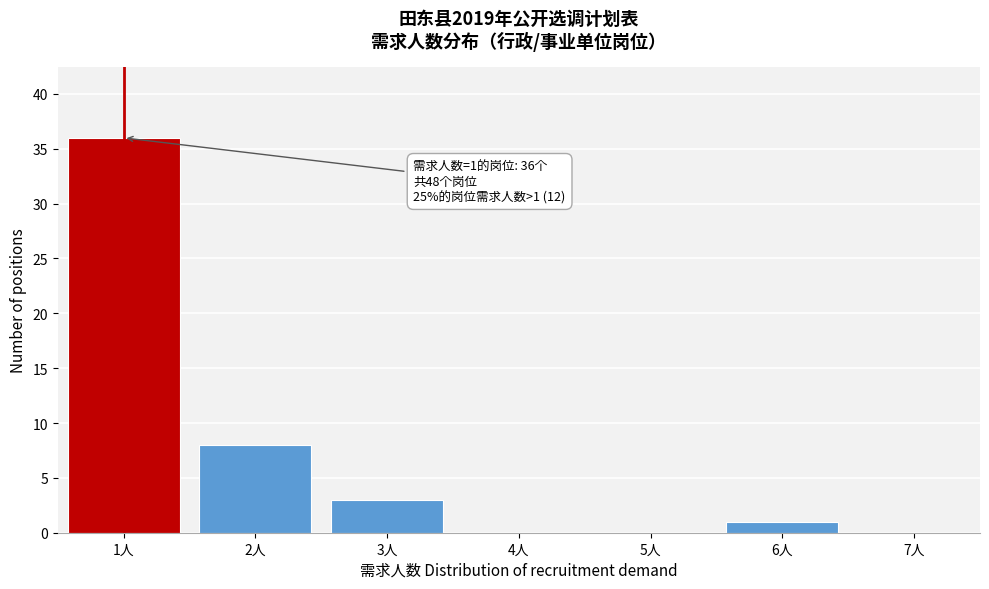

Which range on the x-axis has the tallest bar?

0.5 to 1.5